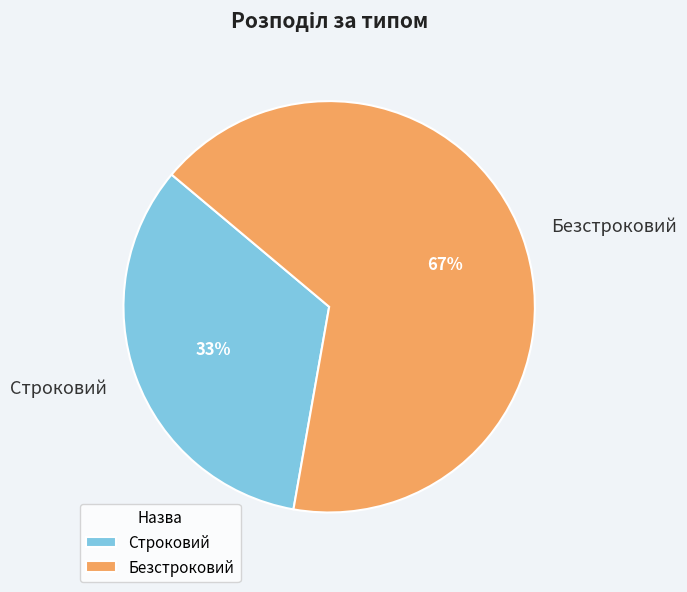

What is the smallest slice in the pie chart?

Строковий